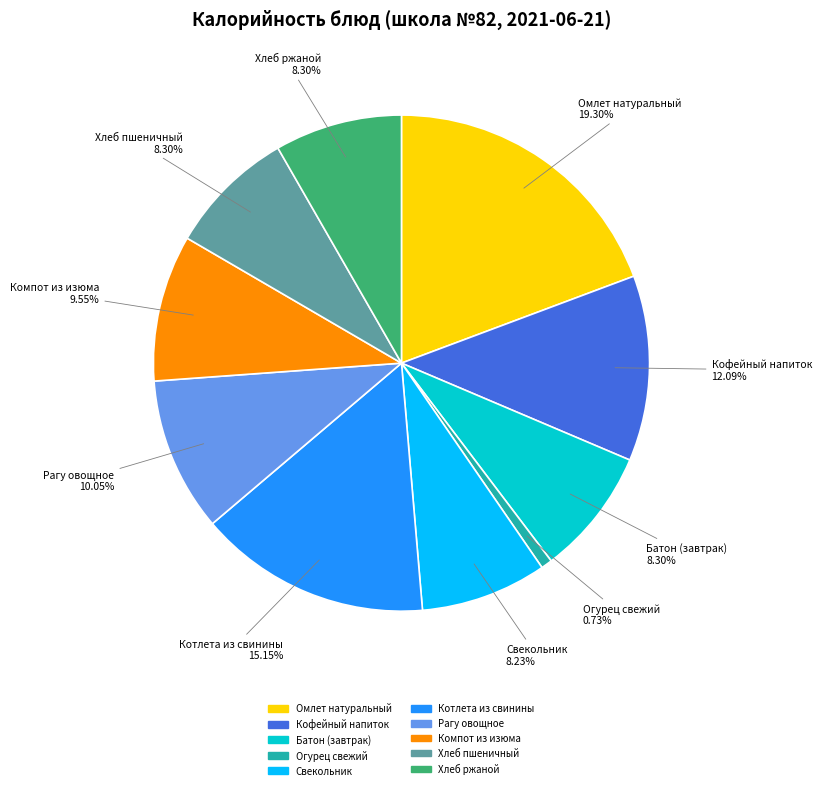

Approximately how many times larger is the value at Батон (завтрак) compared to Кофейный напиток?

0.7